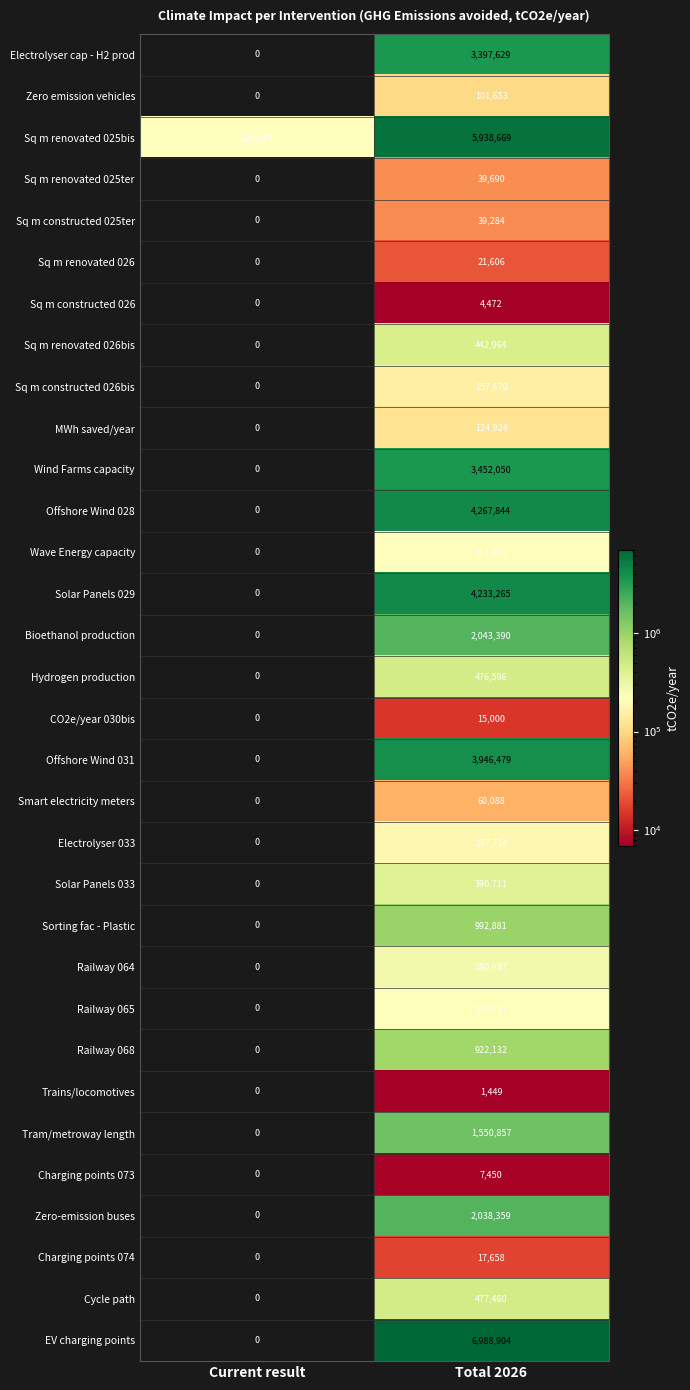

What is the total value across all series at Total 2026?

43064874